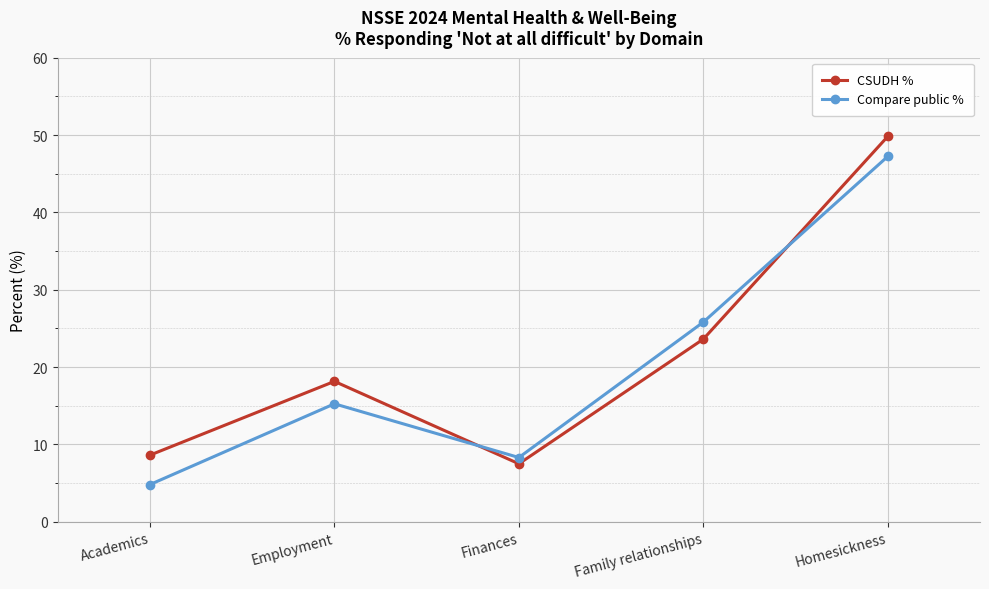

How many values in the CSUDH % series are below 18?

2